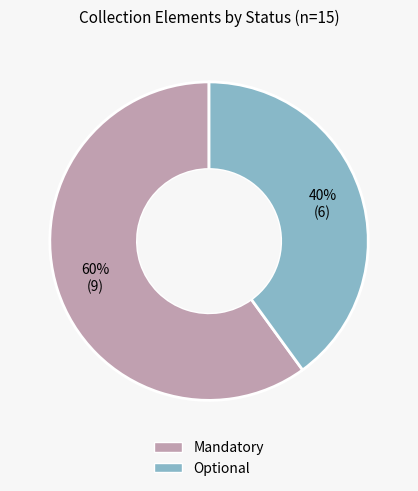

What is the majority slice?

Mandatory